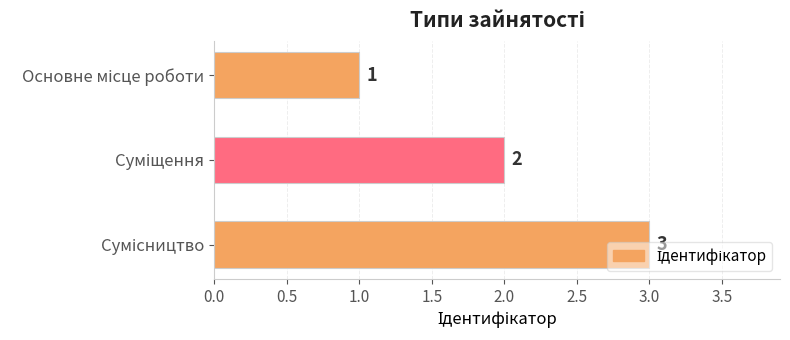

What is the maximum value shown in the chart?

3